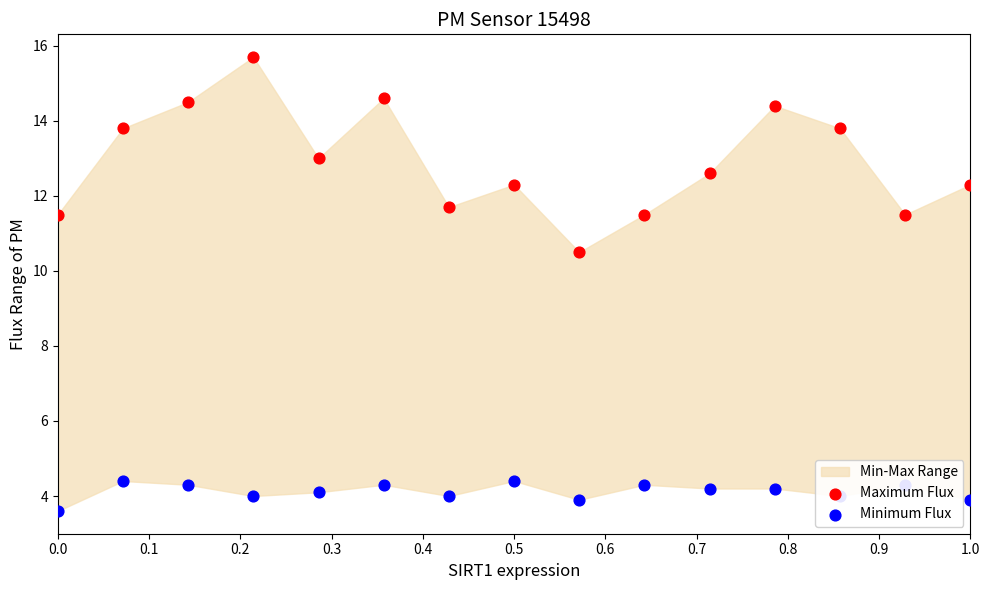

Which series has the largest total across all categories?

Maximum Flux